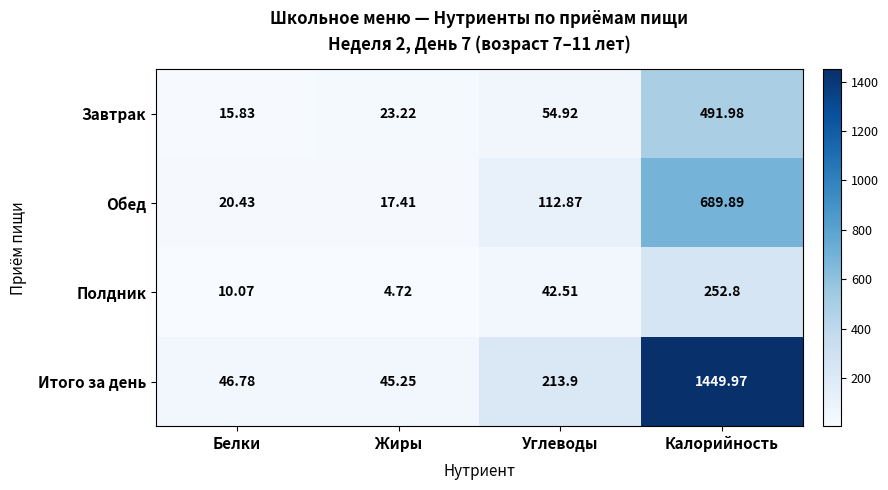

Which category has the lowest value across all series?

Жиры